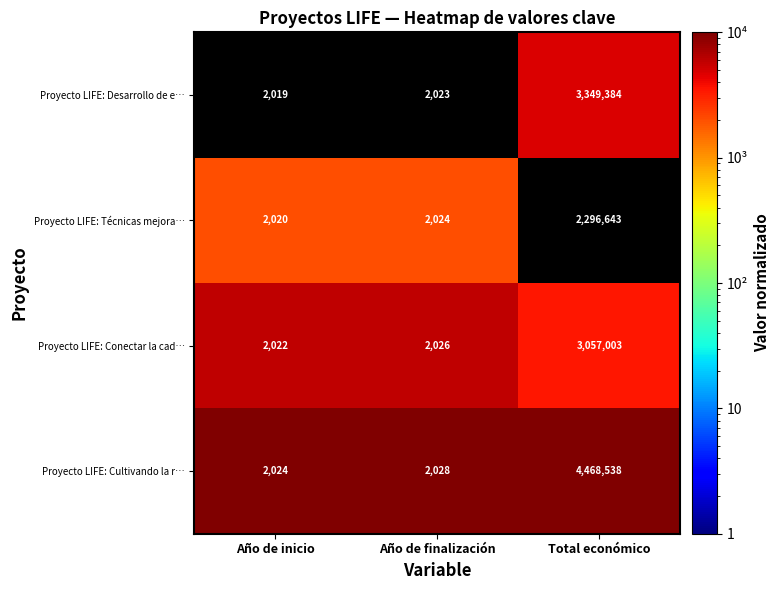

Reading right to left, transcribe all the data shown in this chart.

Proyecto LIFE: Desarrollo de e…: 3349384	2023	2019
Proyecto LIFE: Técnicas mejora…: 2296643	2024	2020
Proyecto LIFE: Conectar la cad…: 3057003	2026	2022
Proyecto LIFE: Cultivando la r…: 4468538	2028	2024